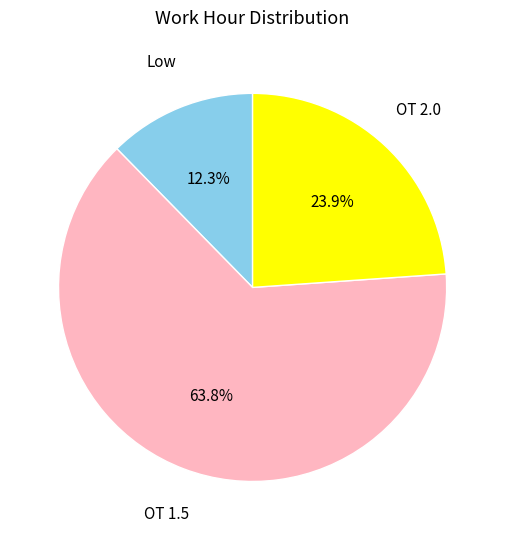

To the nearest percent, what is the average slice percentage?

33%